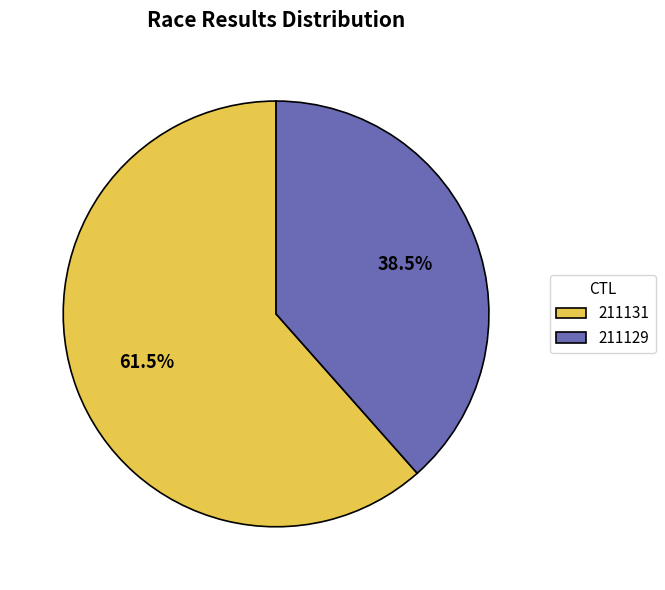

Does any single category account for the majority?

Yes